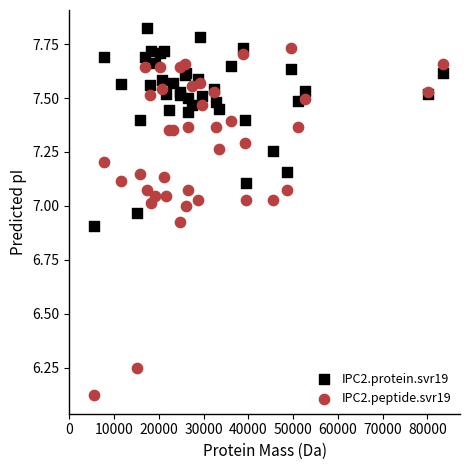

What is the X range (max minus min) for the scatter plot?

77802.3